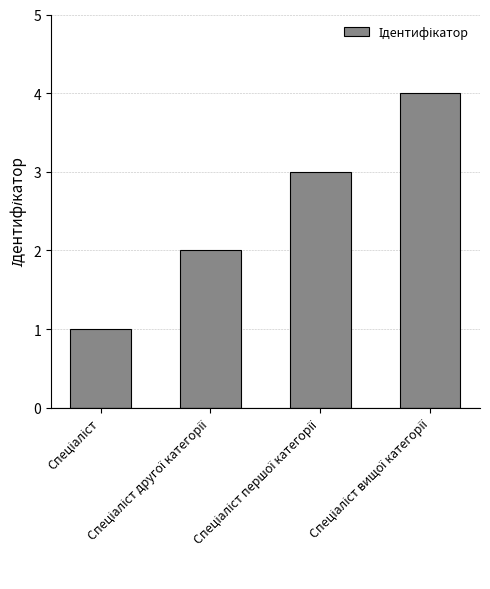

What is the greatest value displayed?

4